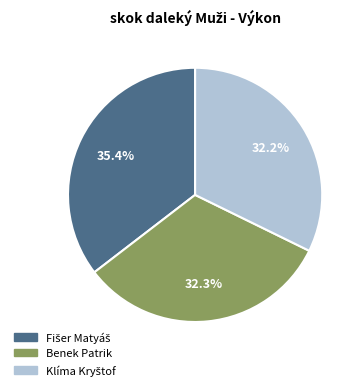

How much of the chart is everything except Benek Patrik?

67.7%